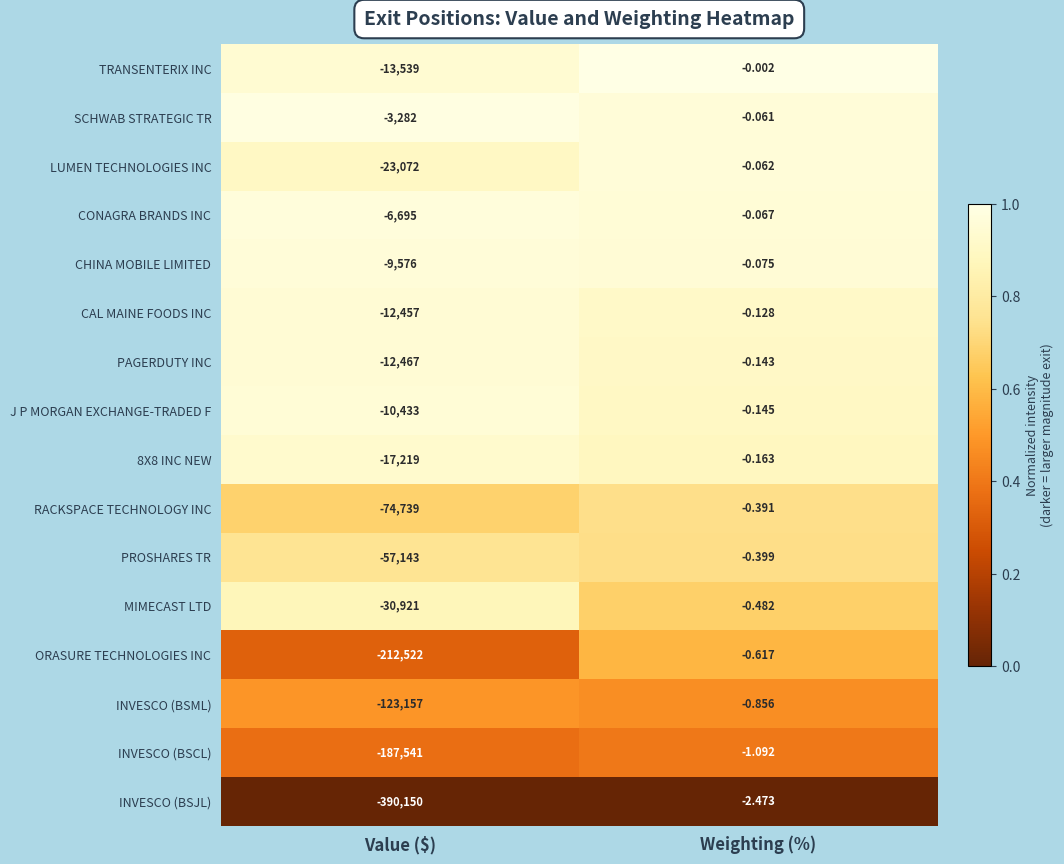

Rank the categories by TRANSENTERIX INC value from highest to lowest.

Weighting (%), Value ($)